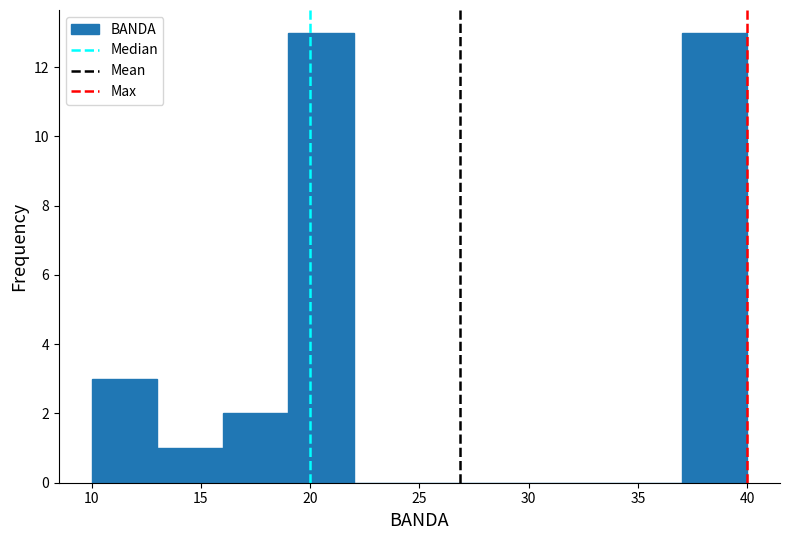

How tall is the bar that spans 10 to 13 on the x-axis? The values are not printed on the chart, so give them approximately, as read against the axis.

3